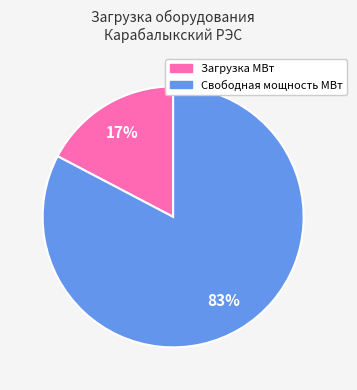

Does Свободная мощность МВт represent more than half of the total?

Yes